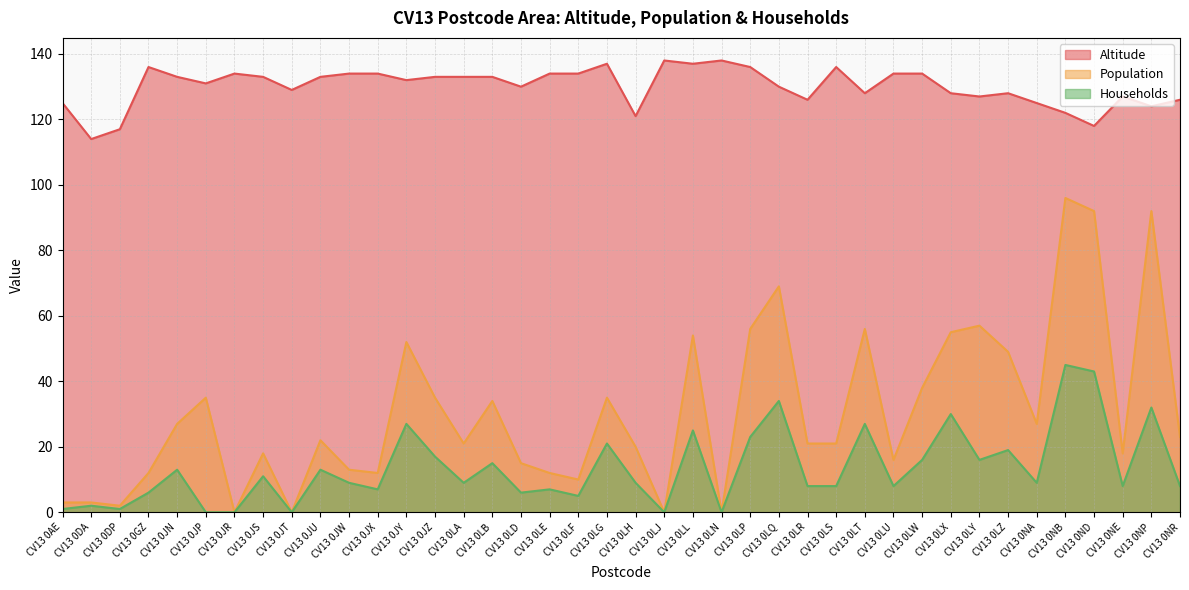

Reading right to left, list all the values displayed in this chart.

Altitude: 126	124	127	118	122	125	128	127	128	134	134	128	136	126	130	136	138	137	138	121	137	134	134	130	133	133	133	132	134	134	133	129	133	134	131	133	136	117	114	125
Population: 23	92	18	92	96	27	49	57	55	38	16	56	21	21	69	56	0	54	0	20	35	10	12	15	34	21	35	52	12	13	22	0	18	0	35	27	12	2	3	3
Households: 8	32	8	43	45	9	19	16	30	16	8	27	8	8	34	23	0	25	0	9	21	5	7	6	15	9	17	27	7	9	13	0	11	0	0	13	6	1	2	1